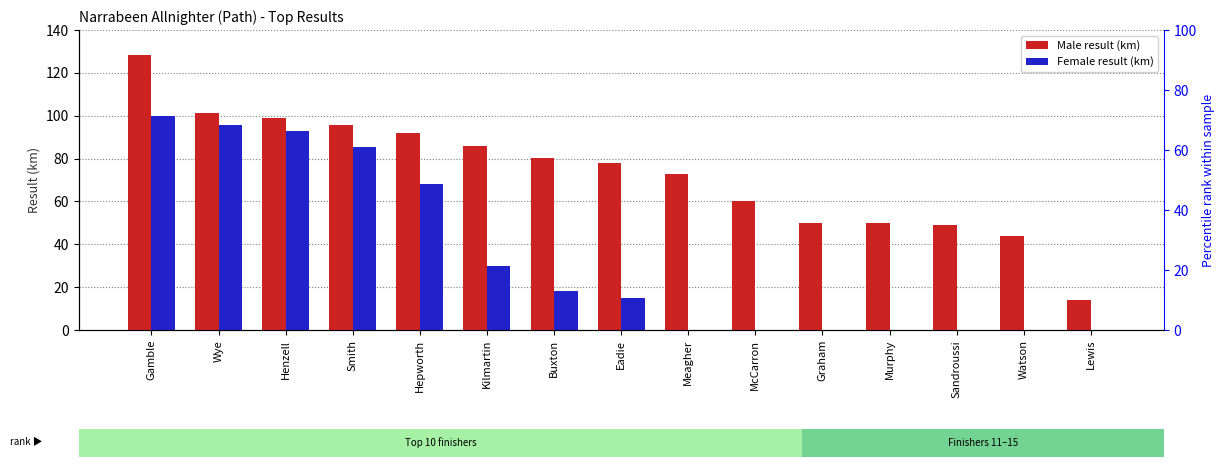

What is the sum of all M (Male result km) values?

1100.9